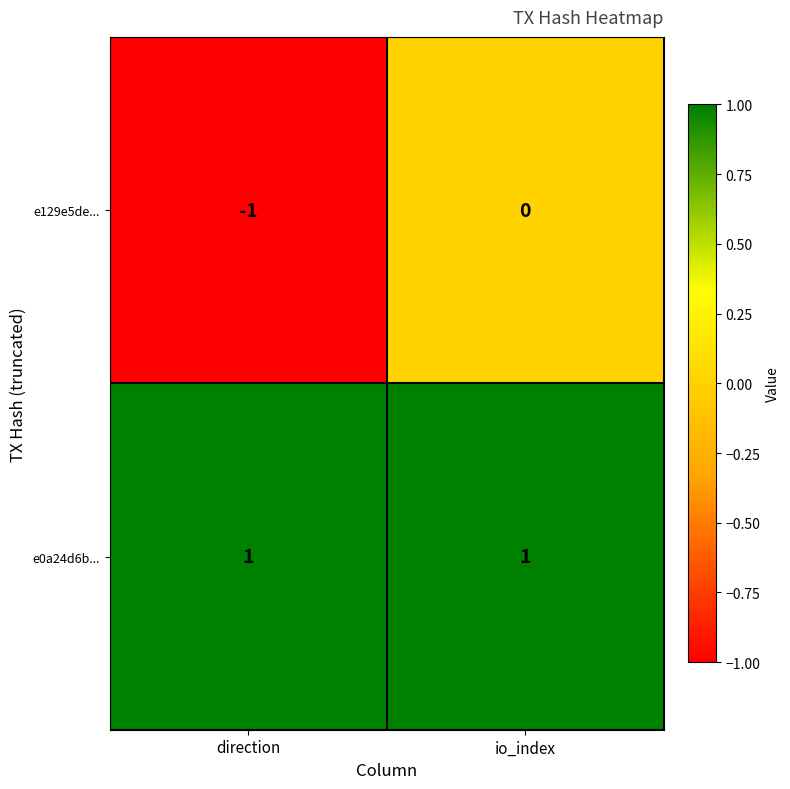

Rank the series by their maximum value, from highest to lowest.

e0a24d6b..., e129e5de...